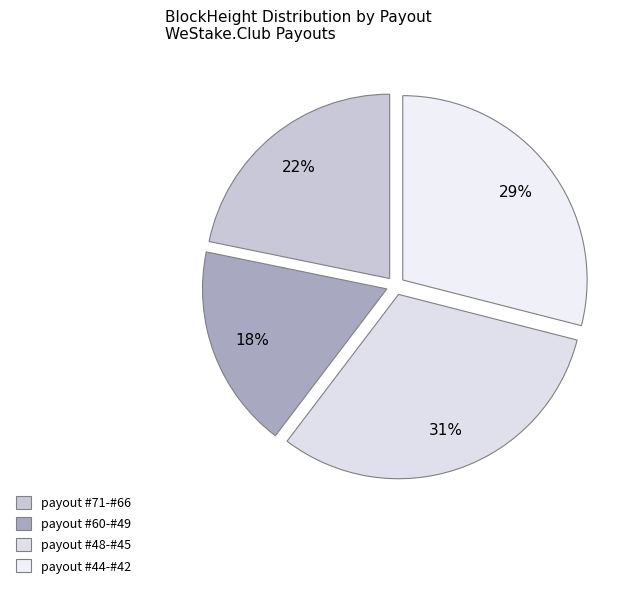

Count the number of slices in the pie.

4